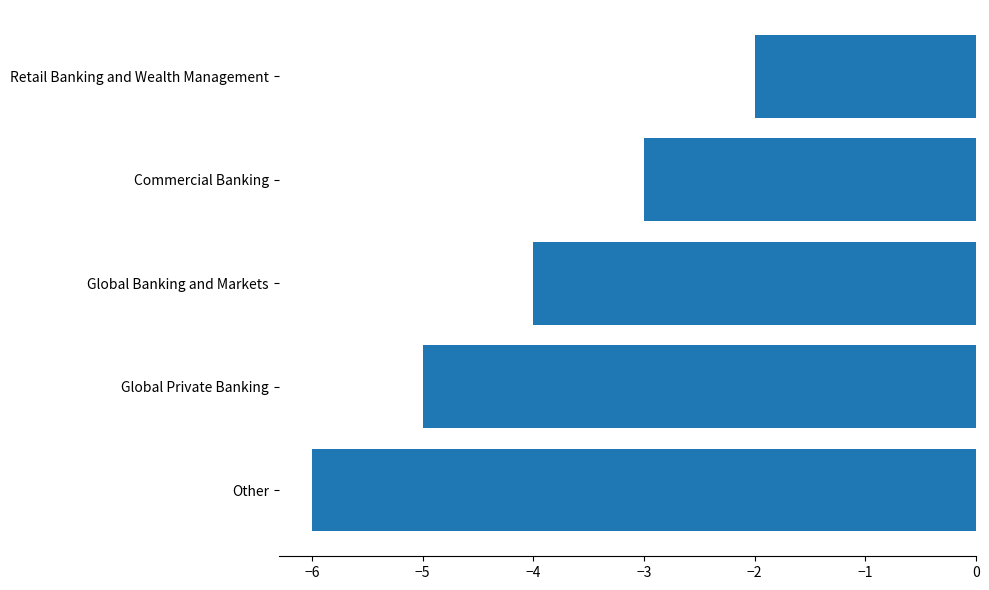

Reading bottom to top, list all the values displayed in this chart.

-6	-5	-4	-3	-2